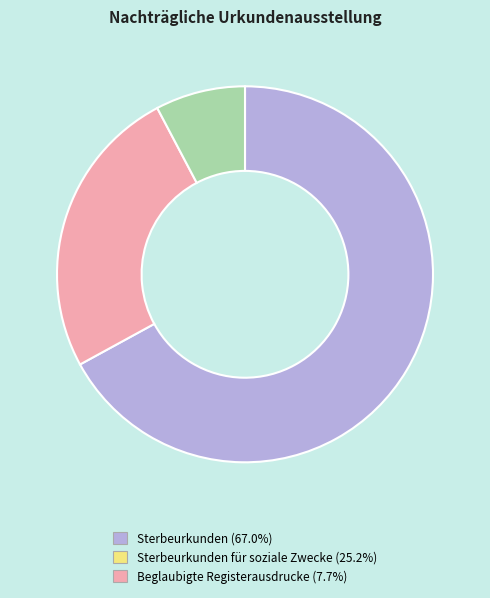

Does any single category account for the majority?

Yes